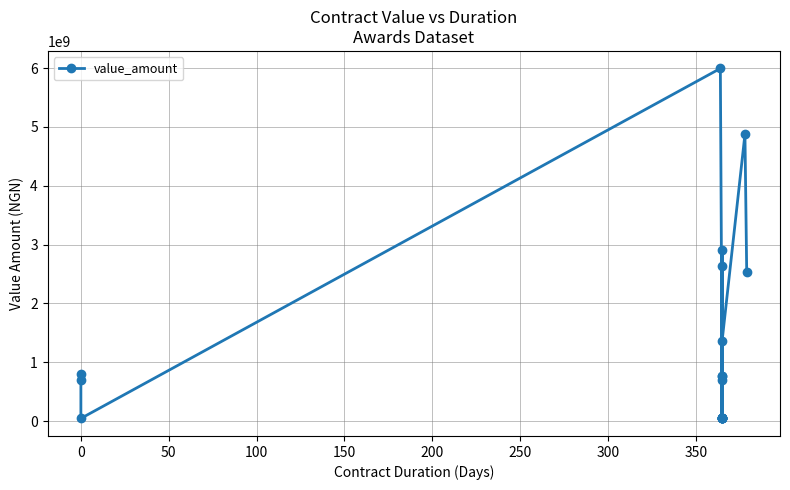

What is the smallest value displayed?

44209945.0